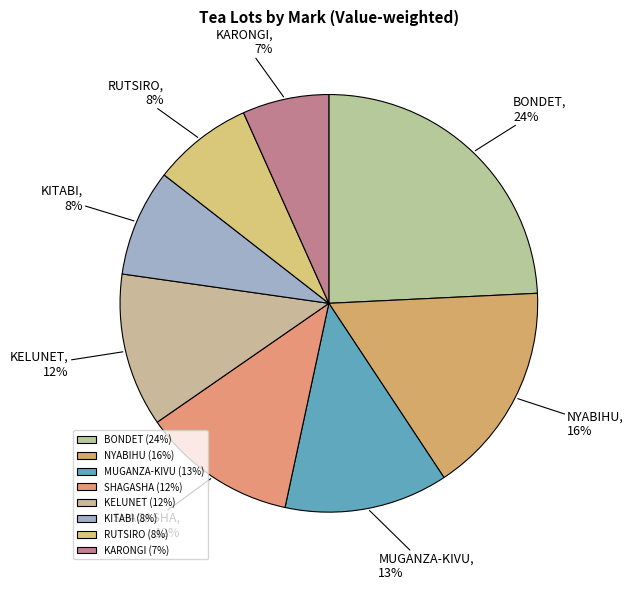

Do RUTSIRO and BONDET together represent more than half of the pie?

No